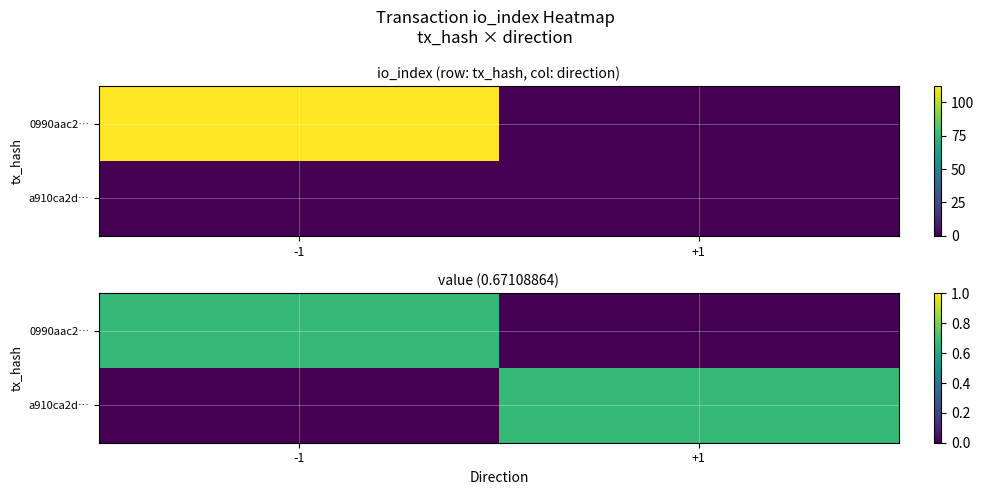

Which has a higher value, -1 or +1?

-1